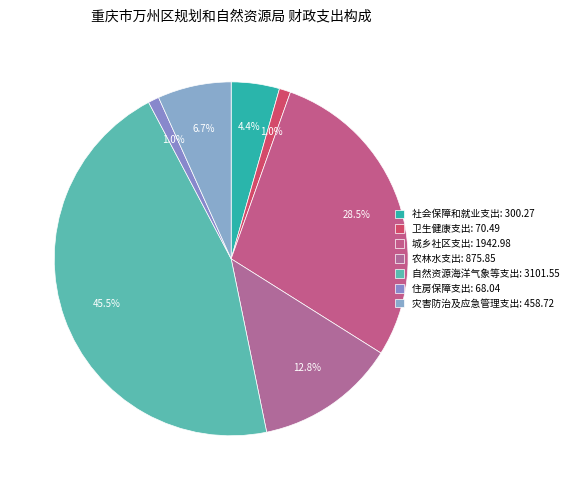

How many slices are in this pie chart?

7